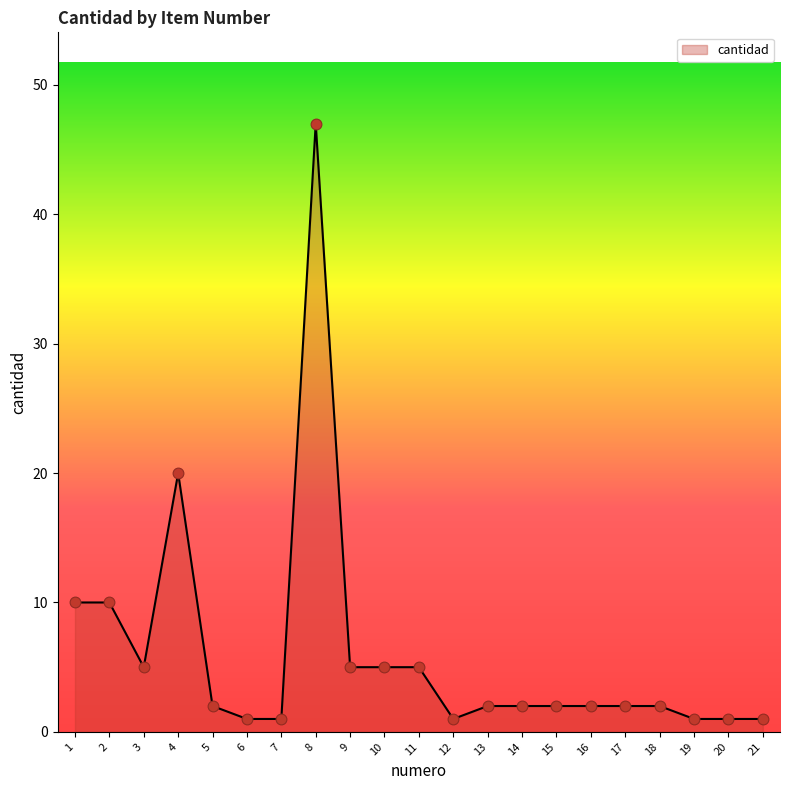

Which has a higher value, 11 or 14?

11